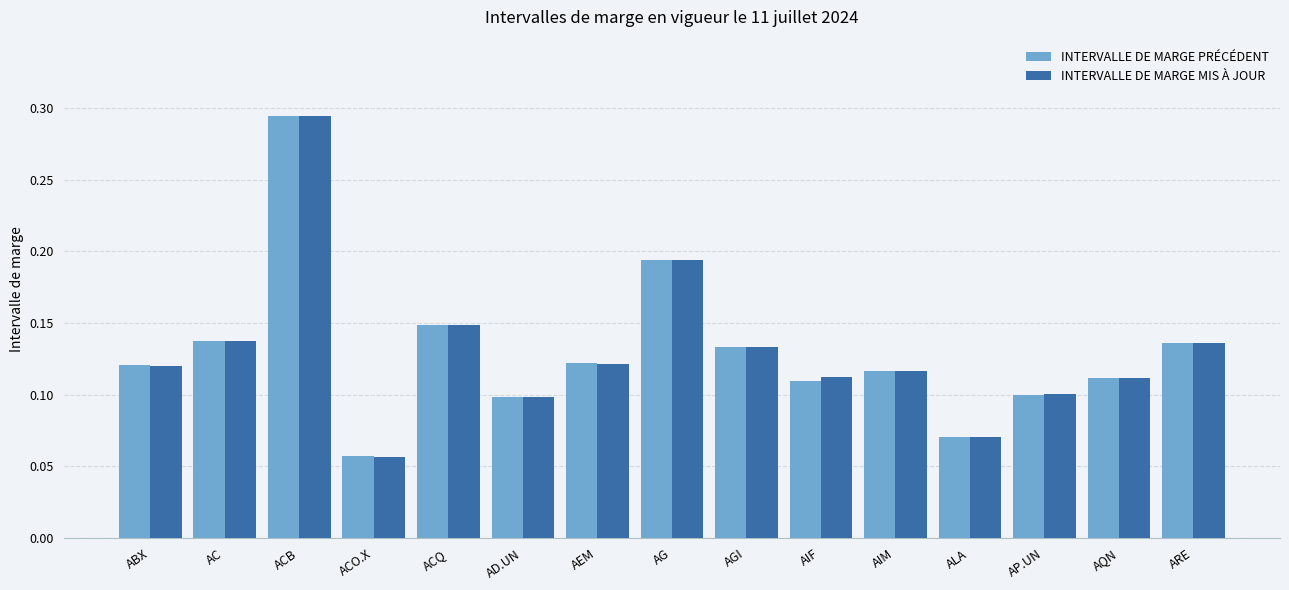

Which series has the largest range (max minus min)?

INTERVALLE DE MARGE MIS À JOUR